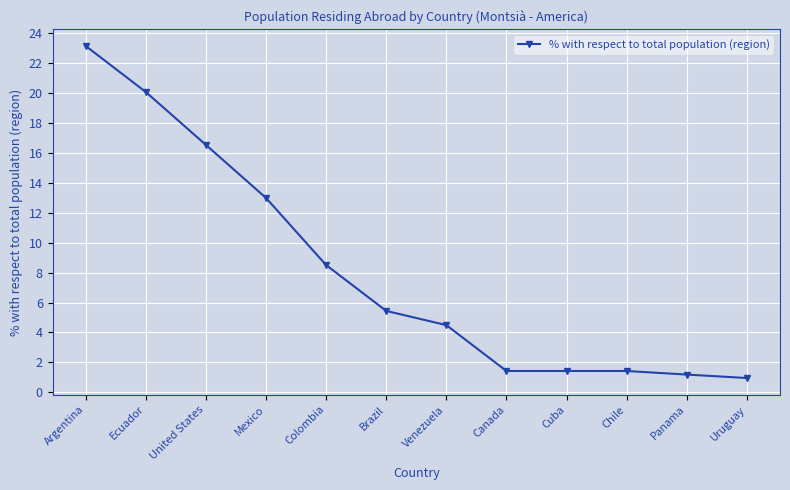

What is the label of the 1st point from the right?

Uruguay